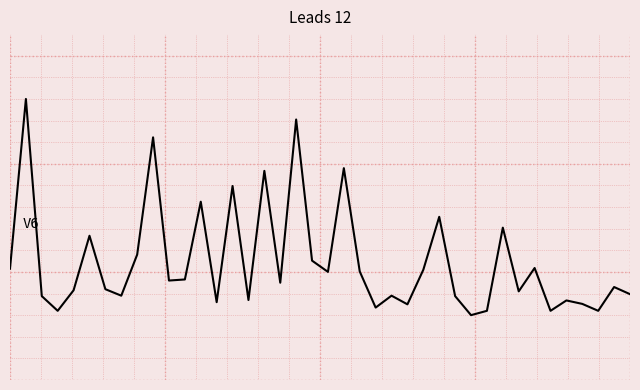

True or false: there are more than 1 points higher than both neighbors.

True